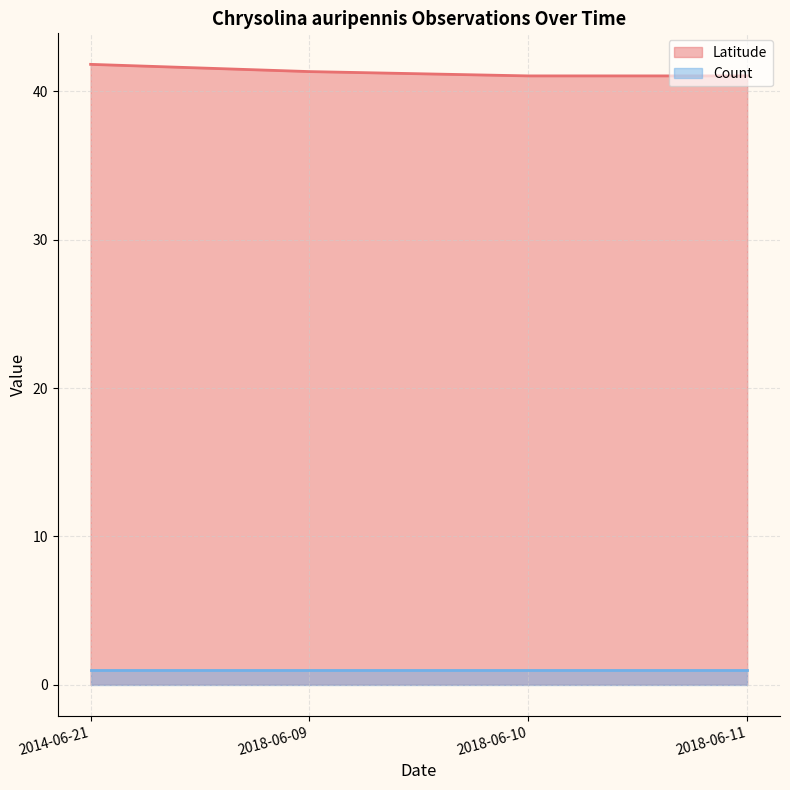

The chart shows a value of 24.6 at 2018-06-10. True or false?

False